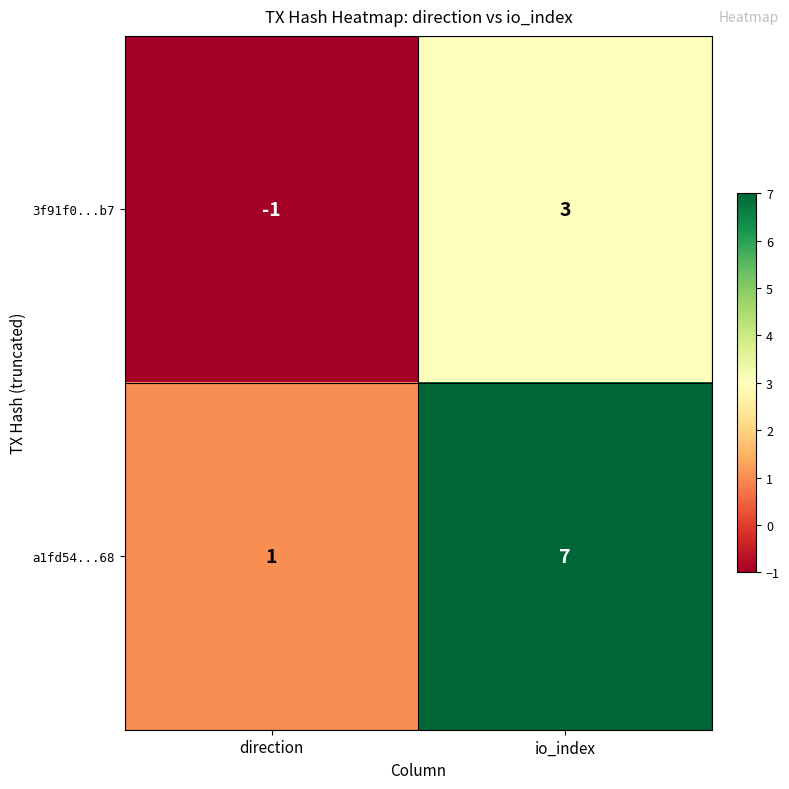

What is the difference between the maximum and minimum values in the 3f91f0...b7 series?

4